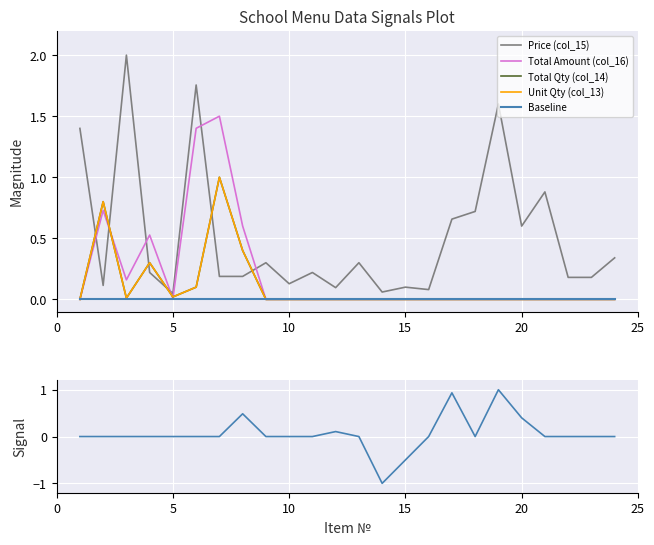

True or false: Baseline has a value of 0.0 at 20.

True